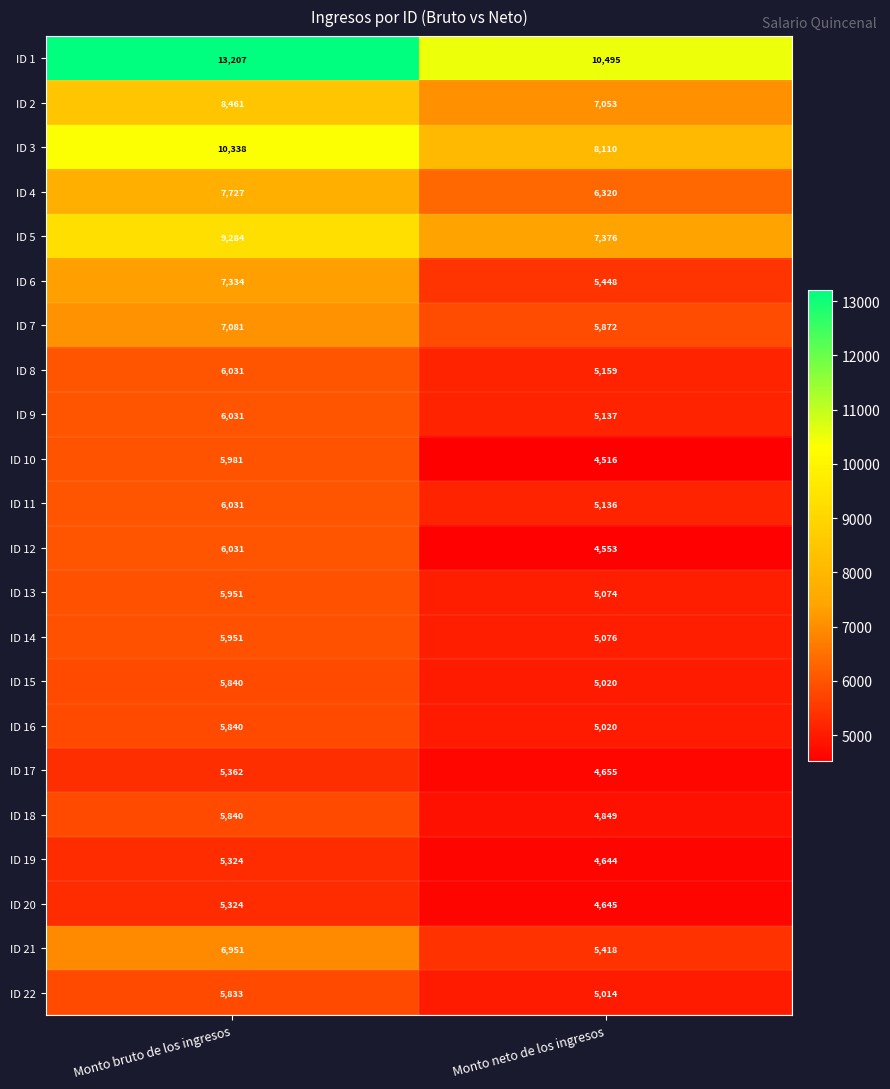

Which series has the largest total across all categories?

ID 1